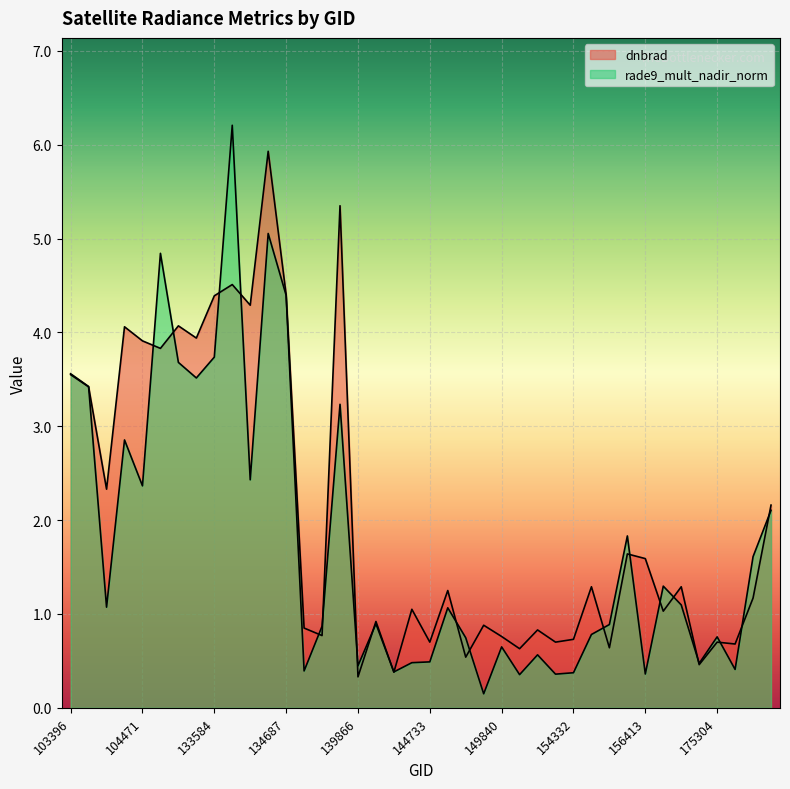

At how many categories does at least one series exceed 0?

40